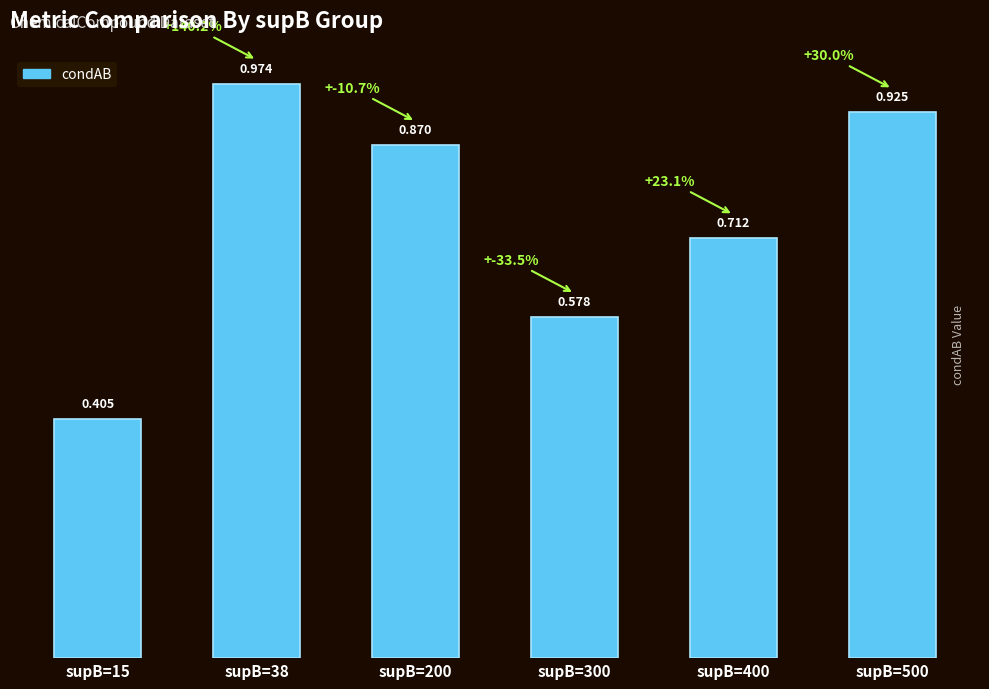

What is the sum of all values?

4.5